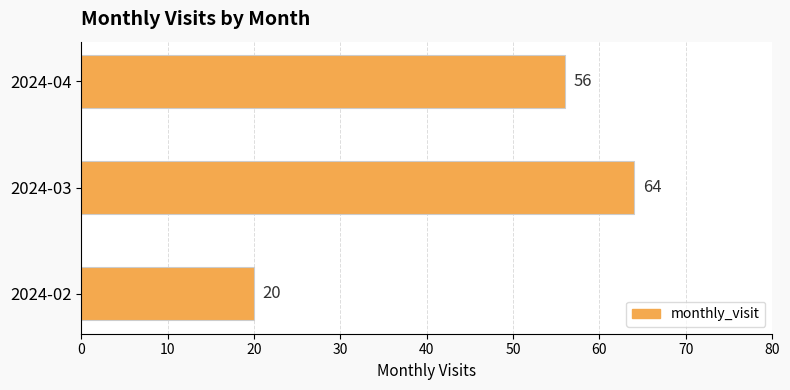

Reading top to bottom, extract all data points from this chart.

56	64	20